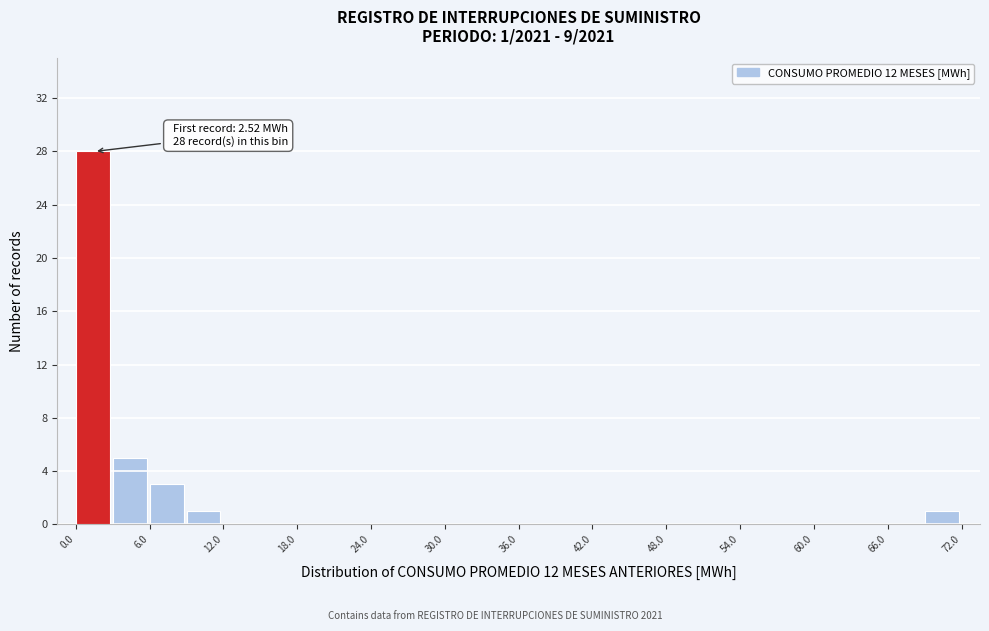

Around what value on the x-axis is the tallest bar? Give the approximate position of its centre, as read against the axis.

1